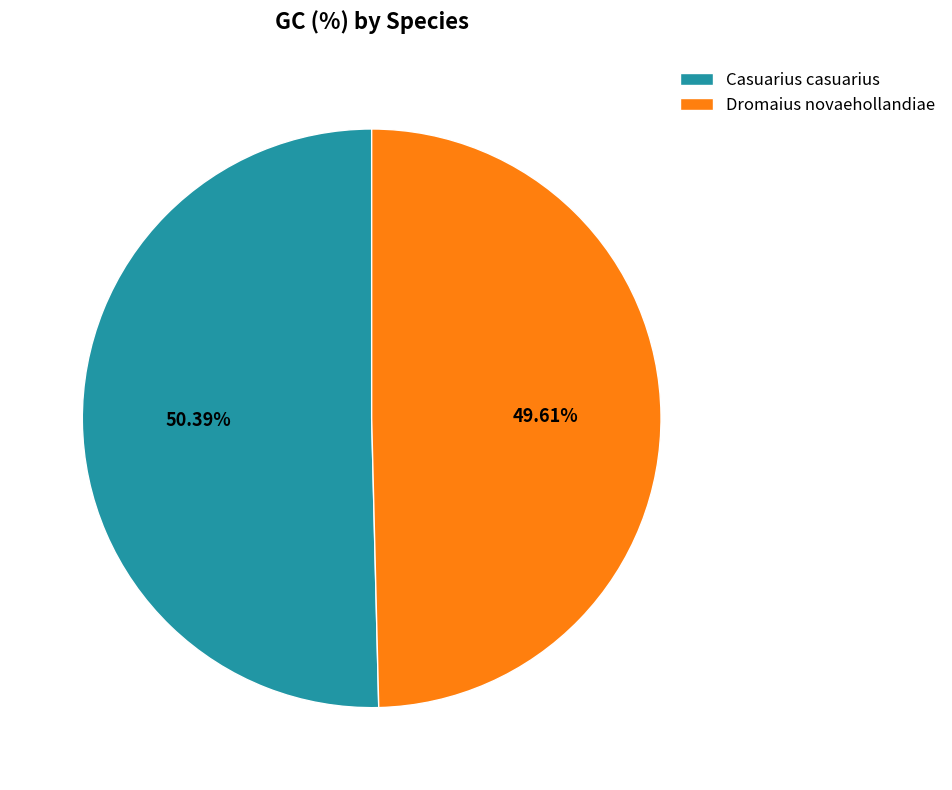

Combined, do Dromaius novaehollandiae and Casuarius casuarius account for over 50%?

Yes